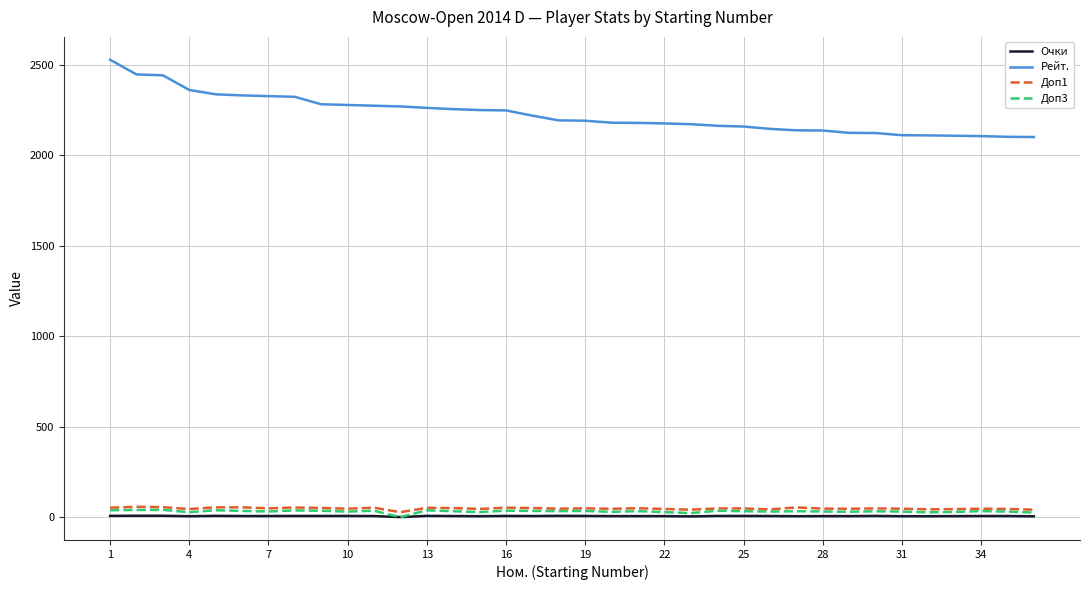

True or false: Доп3 and Рейт. intersect in this chart.

False